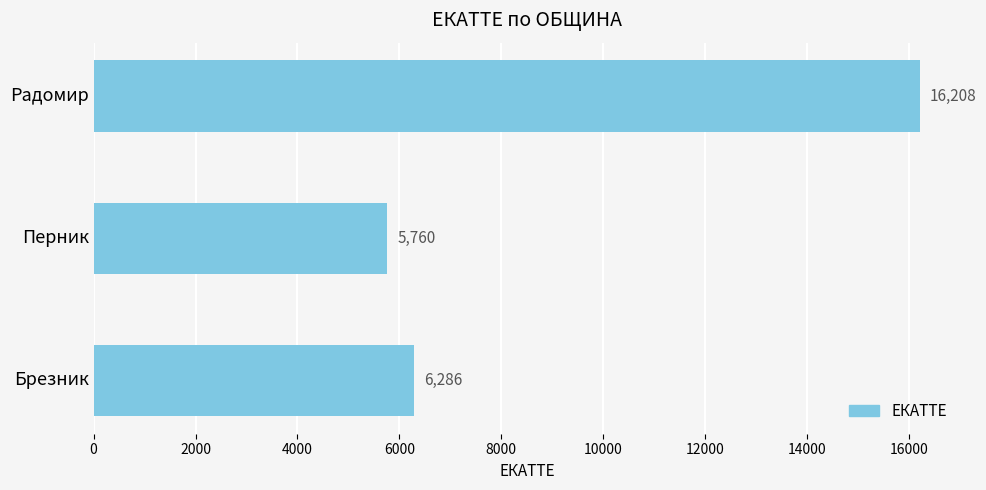

Rank the categories by value from highest to lowest.

Радомир, Брезник, Перник